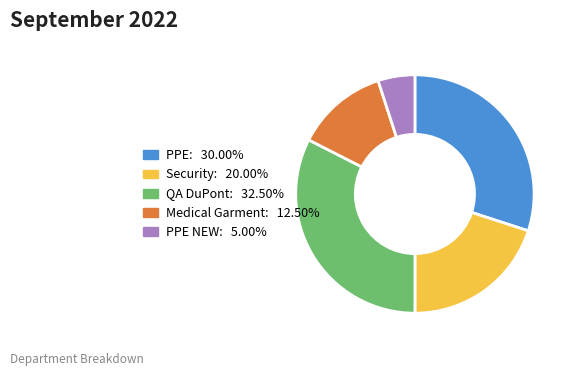

Is there a majority slice in this chart?

No